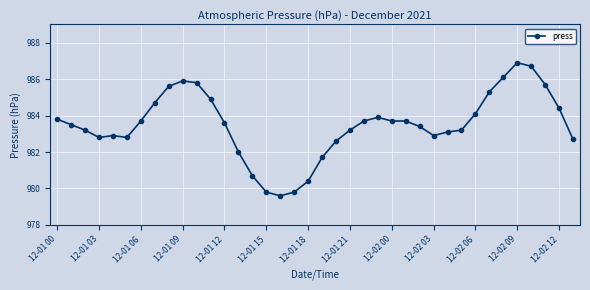

True or false: there are more than 0 points higher than both neighbors.

True